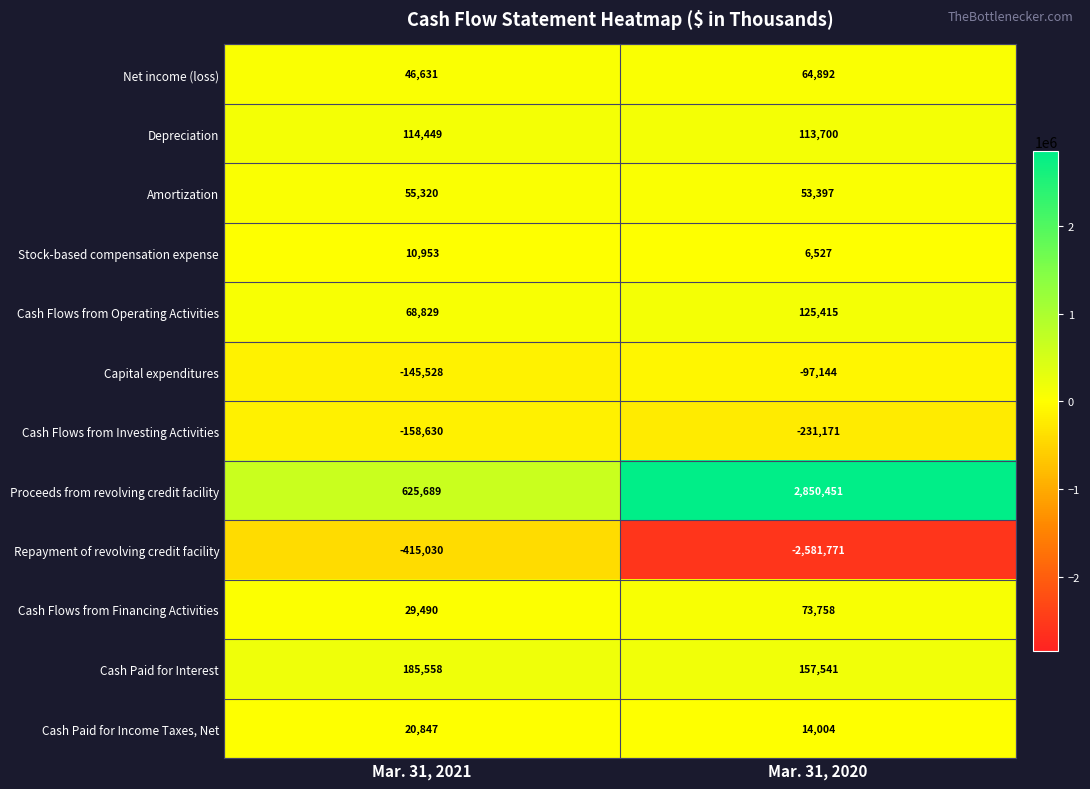

Rank the series at Mar. 31, 2021 from highest to lowest value.

Proceeds from revolving credit facility, Cash Paid for Interest, Depreciation, Cash Flows from Operating Activities, Amortization, Net income (loss), Cash Flows from Financing Activities, Cash Paid for Income Taxes, Net, Stock-based compensation expense, Capital expenditures, Cash Flows from Investing Activities, Repayment of revolving credit facility